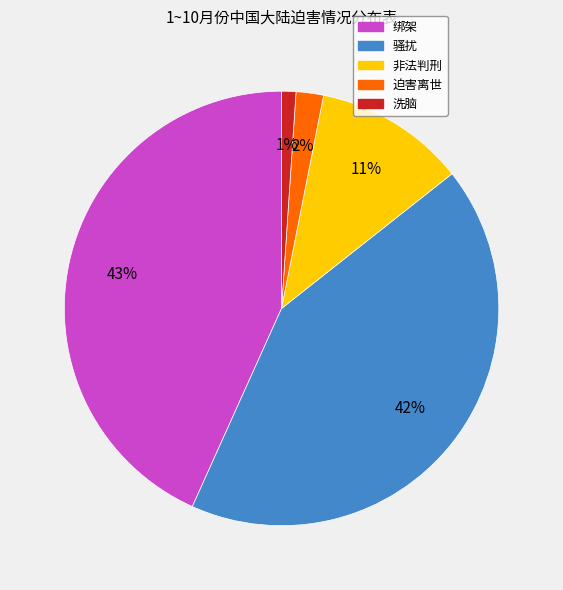

What is the ratio of the value at 绑架 to the value at 骚扰?

1.0